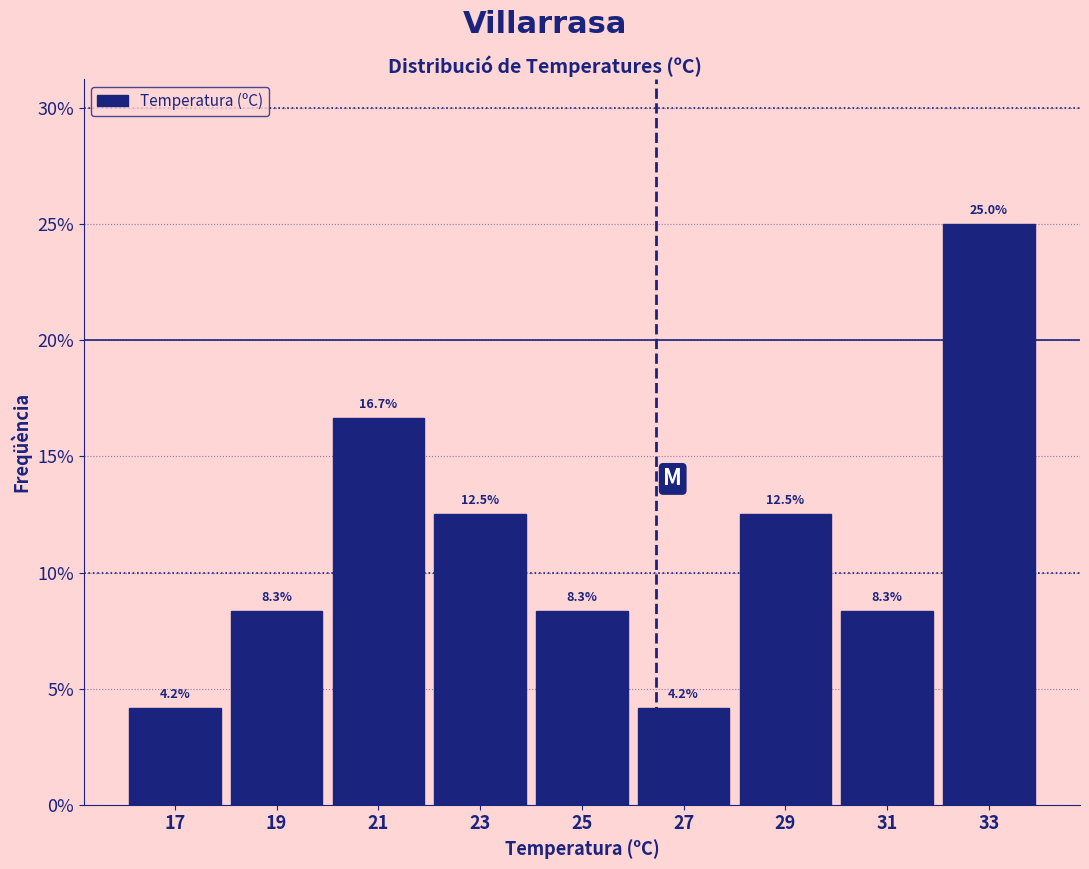

Reading left to right, transcribe this chart: for each bar, give the range it covers on the x-axis and its height.

16 to 18: 4.2
18 to 20: 8.3
20 to 22: 16.7
22 to 24: 12.5
24 to 26: 8.3
26 to 28: 4.2
28 to 30: 12.5
30 to 32: 8.3
32 to 34: 25.0